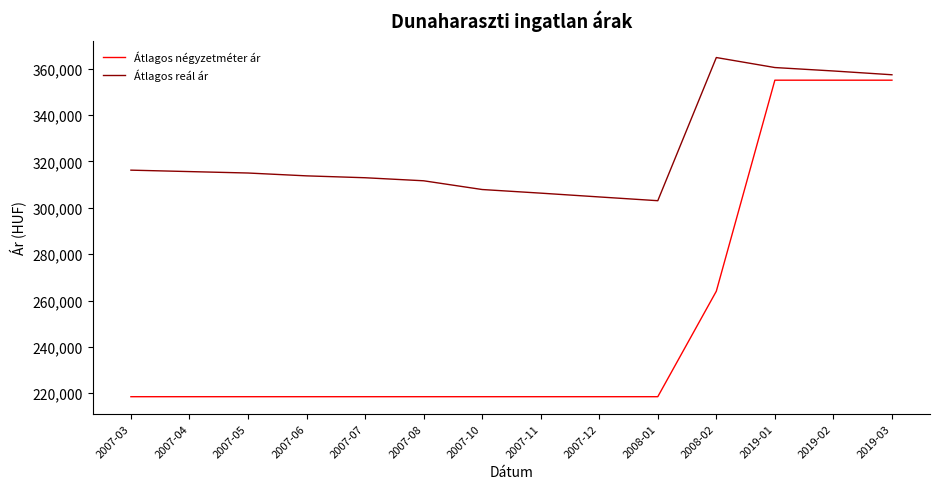

List the series in order of their overall mean, lowest first.

Átlagos négyzetméter ár, Átlagos reál ár